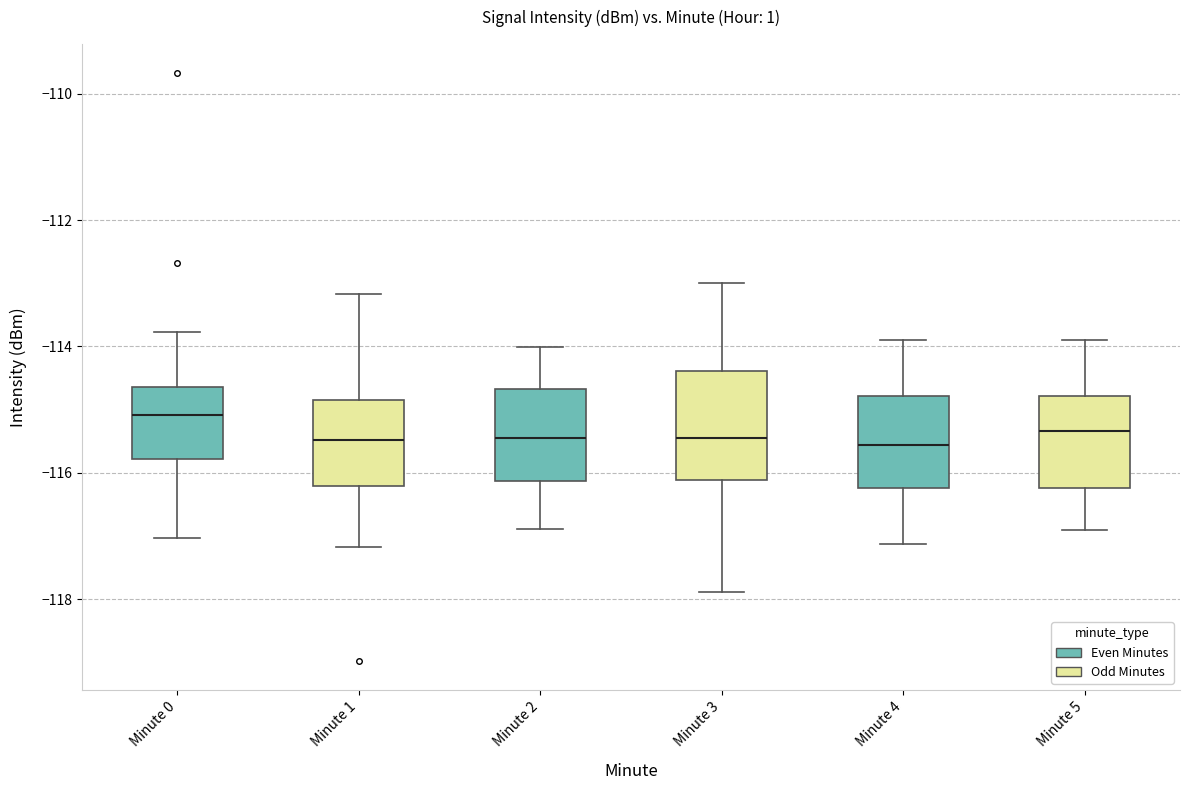

Reading left to right, transcribe this box plot: for each box, give where its median line is, the range the box spans, and where its two whiskers end, as read against the y-axis. The values are not printed on the chart, so give them approximately, as read against the axis.

Minute 0: median -115.0, box -115.8 to -114.6, whiskers -117.0 to -113.8
Minute 1: median -115.4, box -116.2 to -114.8, whiskers -117.2 to -113.2
Minute 2: median -115.4, box -116.2 to -114.6, whiskers -116.8 to -114.0
Minute 3: median -115.4, box -116.2 to -114.4, whiskers -117.8 to -113.0
Minute 4: median -115.6, box -116.2 to -114.8, whiskers -117.2 to -114.0
Minute 5: median -115.4, box -116.2 to -114.8, whiskers -116.8 to -114.0